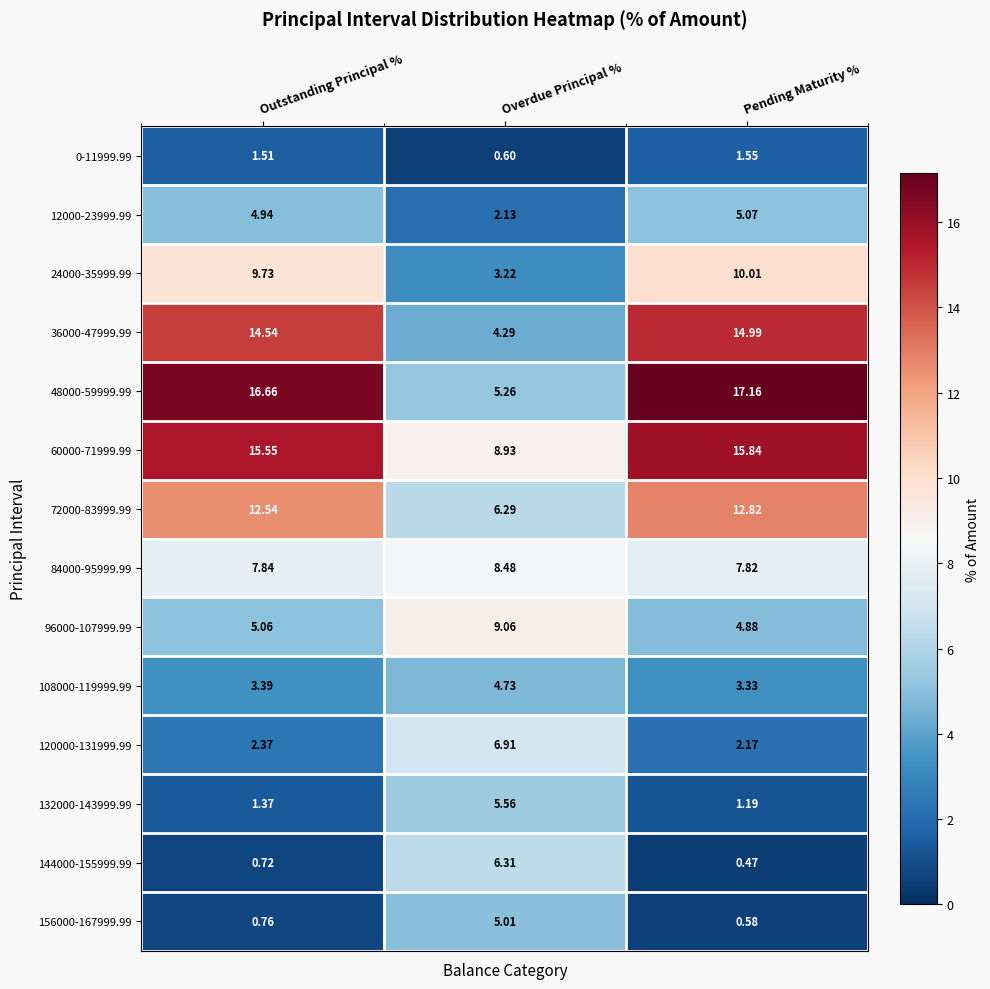

At which category does the chart reach its peak across all series?

Pending Maturity %